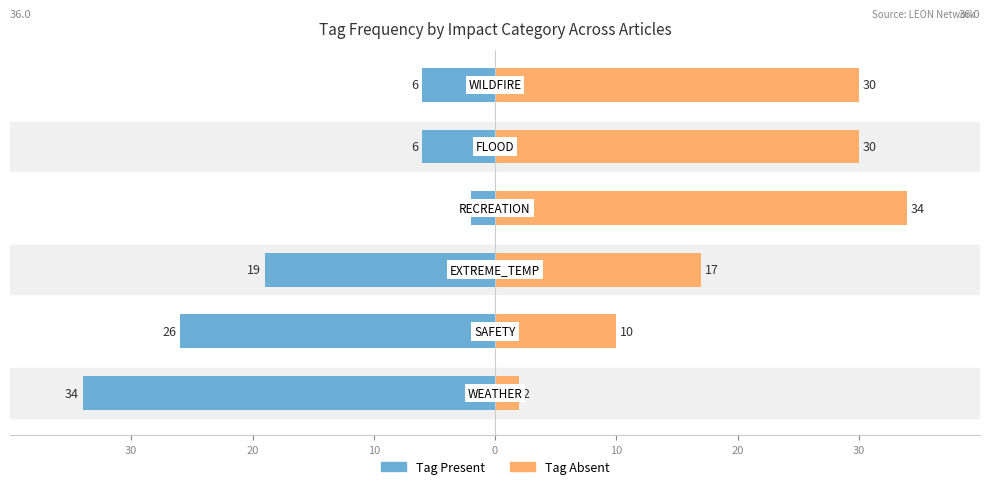

Count the Tag Absent values in the range 10 to 30.

4